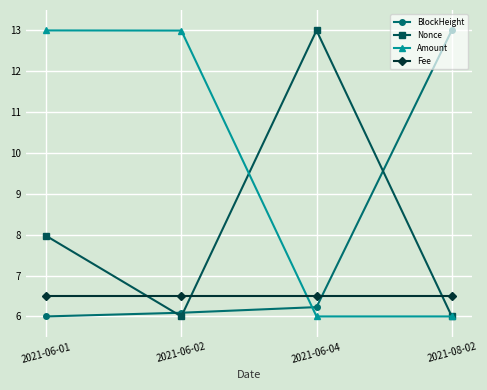

The value of BlockHeight at 2021-06-04 is 10.3. True or false?

False